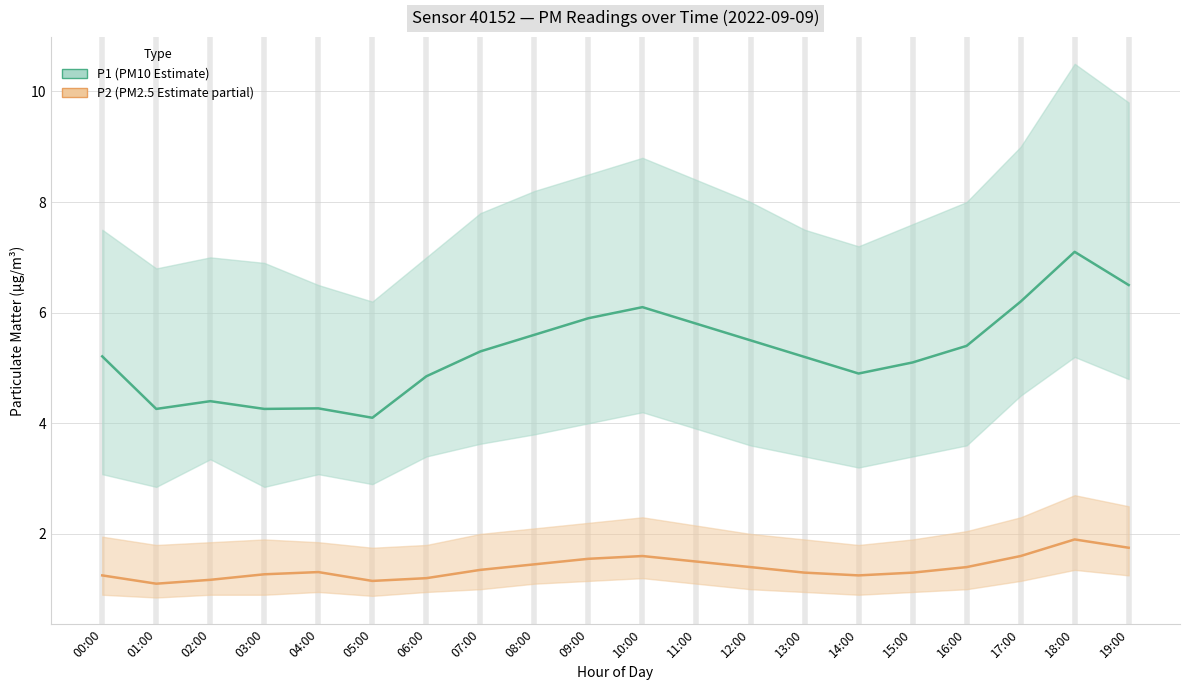

What is the label of the 11th point from the right?

09:00